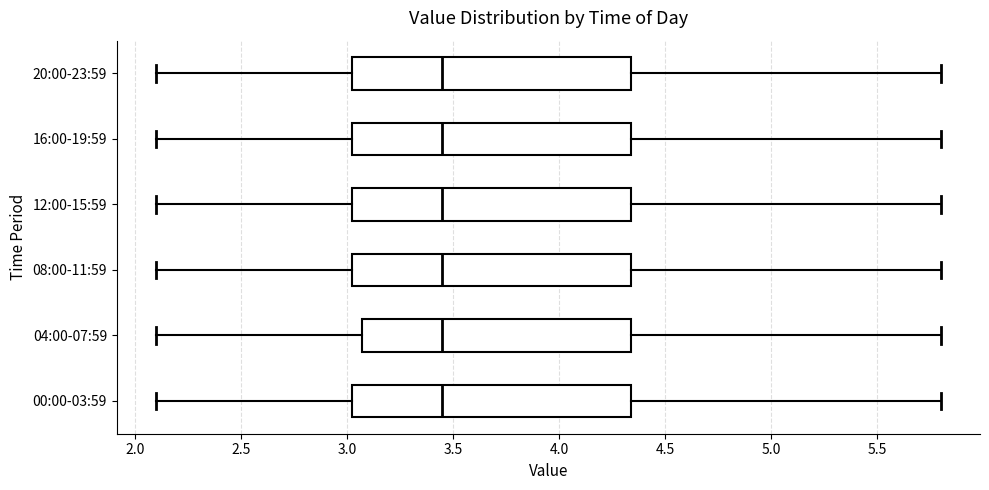

Reading bottom to top, read every box against the x-axis: the position of its median line, the range the box covers, and the ends of its whiskers. The values are not printed on the chart, so give them approximately, as read against the axis.

00:00-03:59: median 3.45, box 3.05 to 4.35, whiskers 2.10 to 5.80
04:00-07:59: median 3.45, box 3.05 to 4.35, whiskers 2.10 to 5.80
08:00-11:59: median 3.45, box 3.05 to 4.35, whiskers 2.10 to 5.80
12:00-15:59: median 3.45, box 3.05 to 4.35, whiskers 2.10 to 5.80
16:00-19:59: median 3.45, box 3.05 to 4.35, whiskers 2.10 to 5.80
20:00-23:59: median 3.45, box 3.05 to 4.35, whiskers 2.10 to 5.80